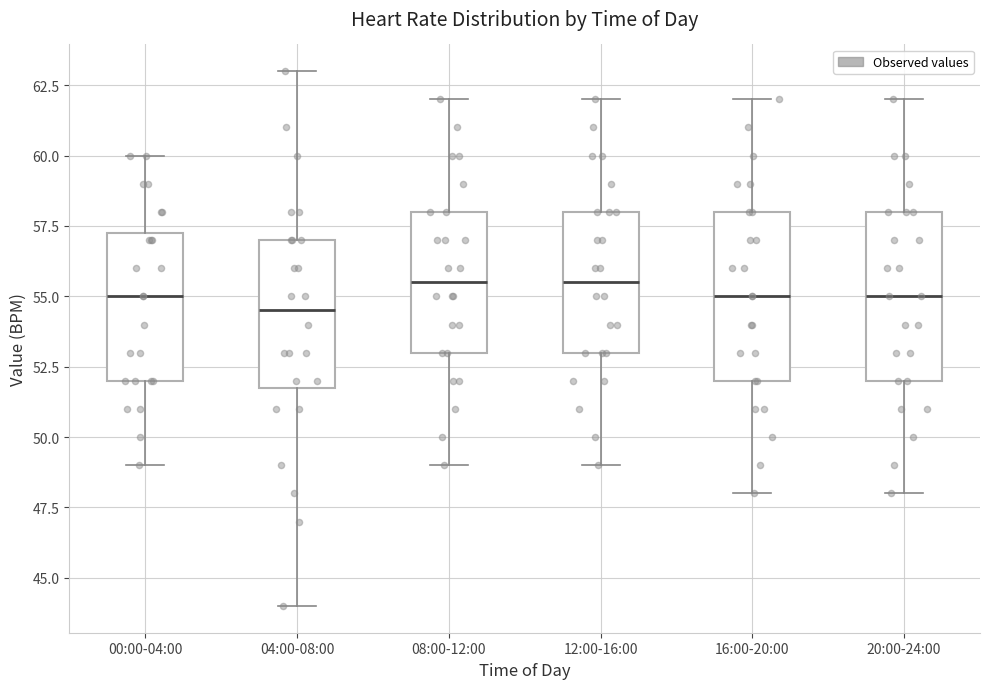

Reading left to right, transcribe this box plot: for each box, give where its median line is, the range the box spans, and where its two whiskers end, as read against the y-axis. The values are not printed on the chart, so give them approximately, as read against the axis.

00:00-04:00: median 55.0, box 52.0 to 57.5, whiskers 49.0 to 60.0
04:00-08:00: median 54.5, box 52.0 to 57.0, whiskers 44.0 to 63.0
08:00-12:00: median 55.5, box 53.0 to 58.0, whiskers 49.0 to 62.0
12:00-16:00: median 55.5, box 53.0 to 58.0, whiskers 49.0 to 62.0
16:00-20:00: median 55.0, box 52.0 to 58.0, whiskers 48.0 to 62.0
20:00-24:00: median 55.0, box 52.0 to 58.0, whiskers 48.0 to 62.0